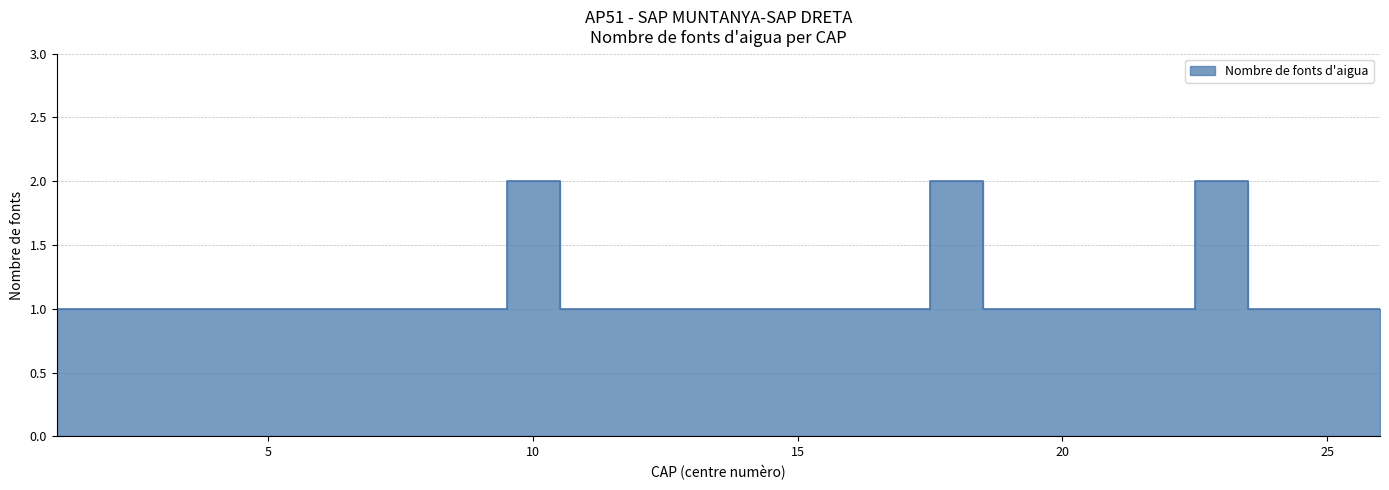

Rank the categories by value from highest to lowest.

10, 18, 23, 1, 2, 3, 4, 5, 6, 7, 8, 9, 11, 12, 13, 14, 15, 16, 17, 19, 20, 21, 22, 24, 25, 26